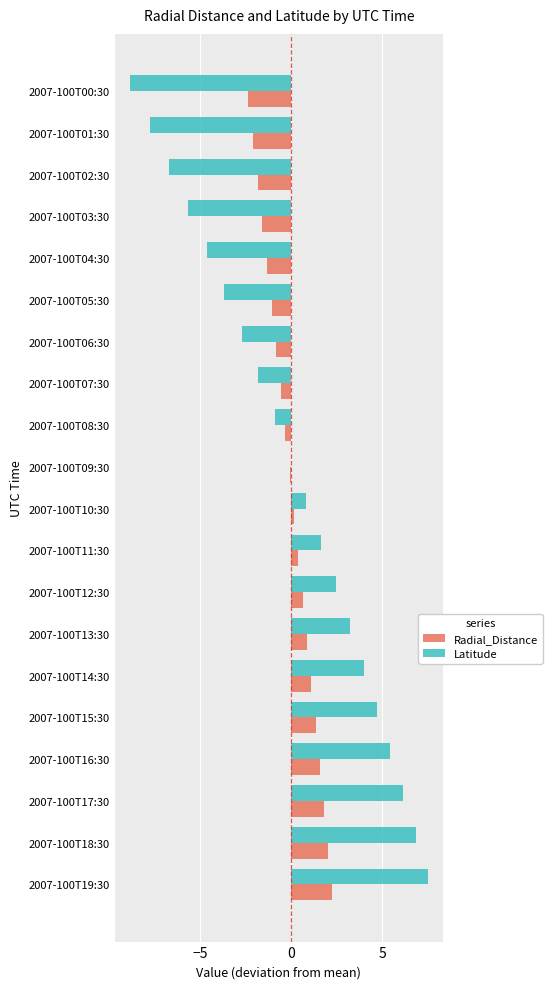

What is the greatest value displayed?

7.5